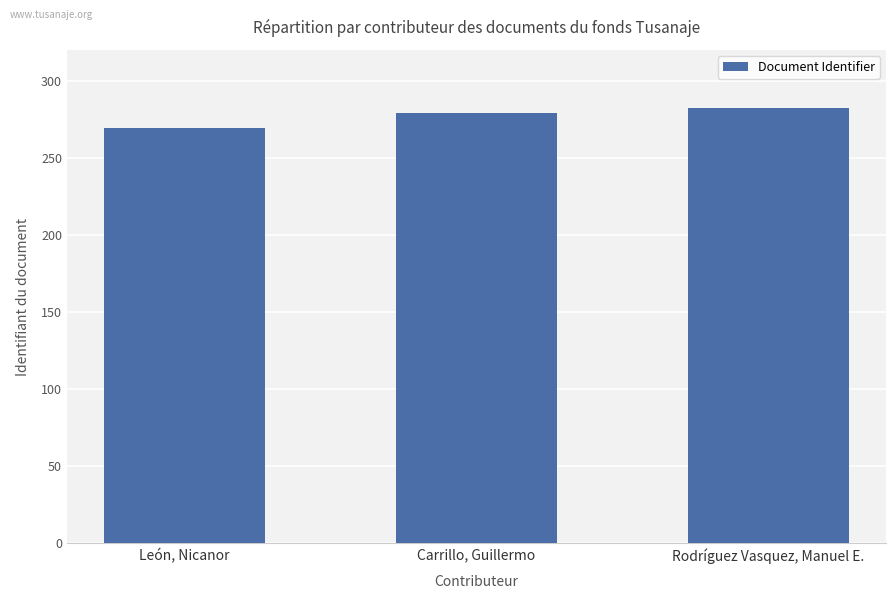

Rank the categories by value from lowest to highest.

León, Nicanor, Carrillo, Guillermo, Rodríguez Vasquez, Manuel E.